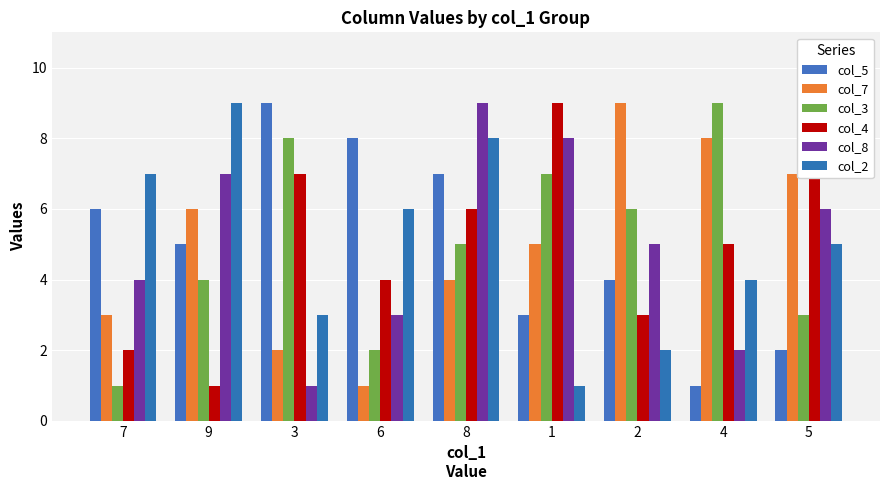

What is the value of the col_3 bar at the 2nd from the left?

4